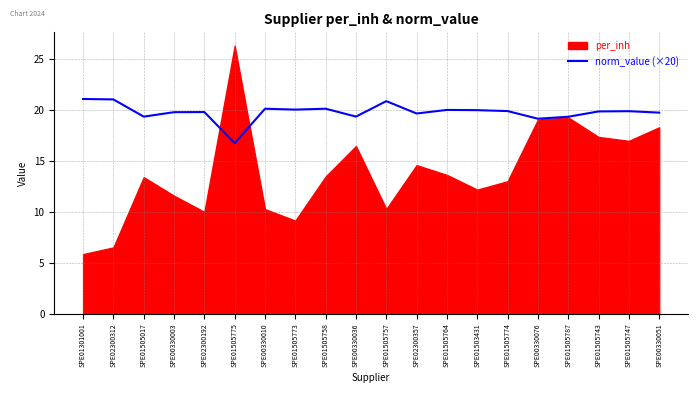

How many lines are shown in the chart?

1